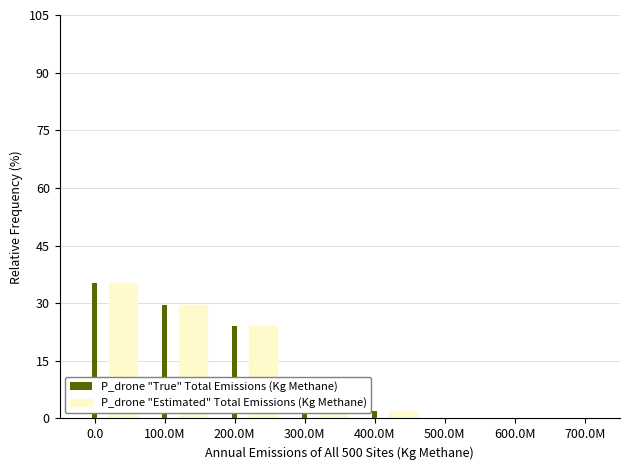

List the labels in order of P_drone "Estimated" Total Emissions (Kg Methane) value, largest first.

0.0, 100.0M, 200.0M, 300.0M, 400.0M